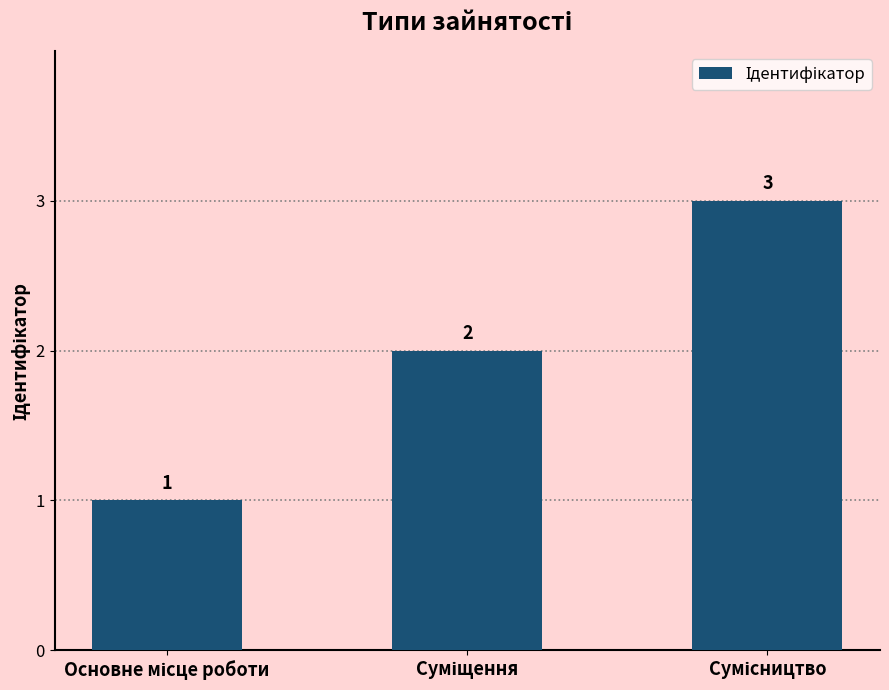

What is the sum of all values?

6